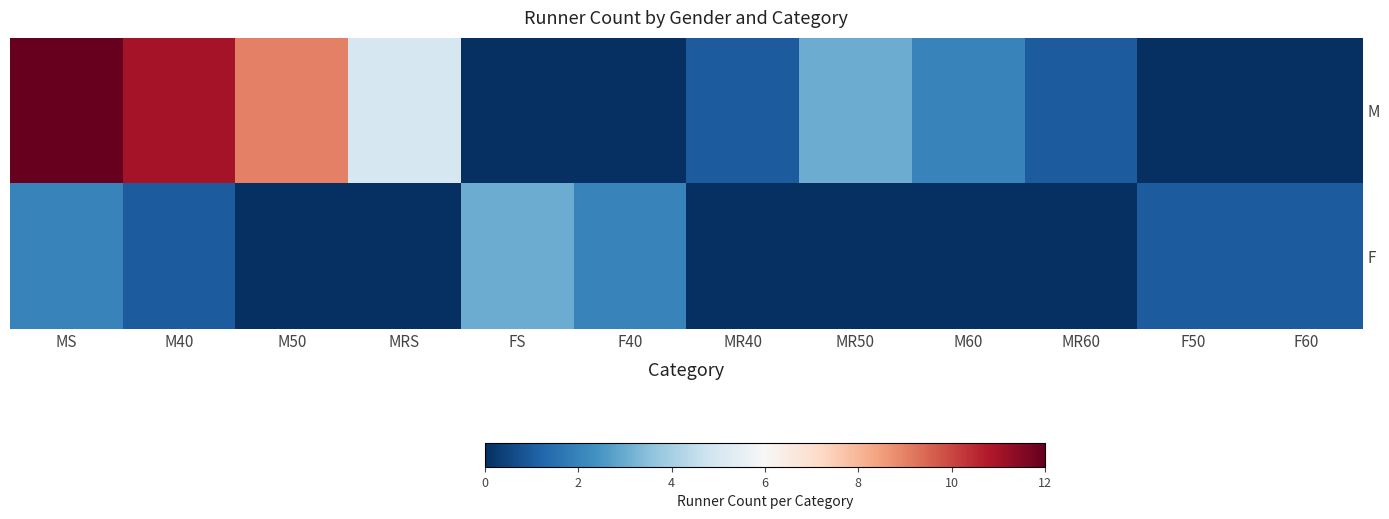

At which category is the sum across all series the highest?

MS